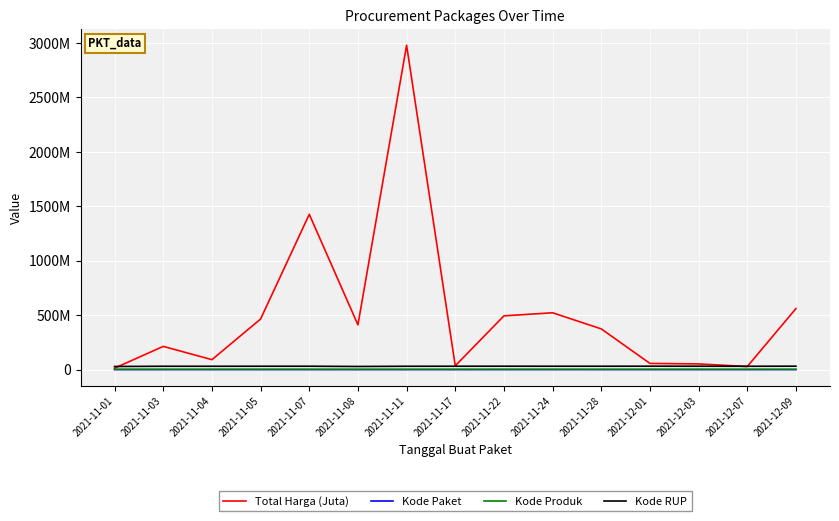

What is the total value across all series at 2021-12-09?

592457032